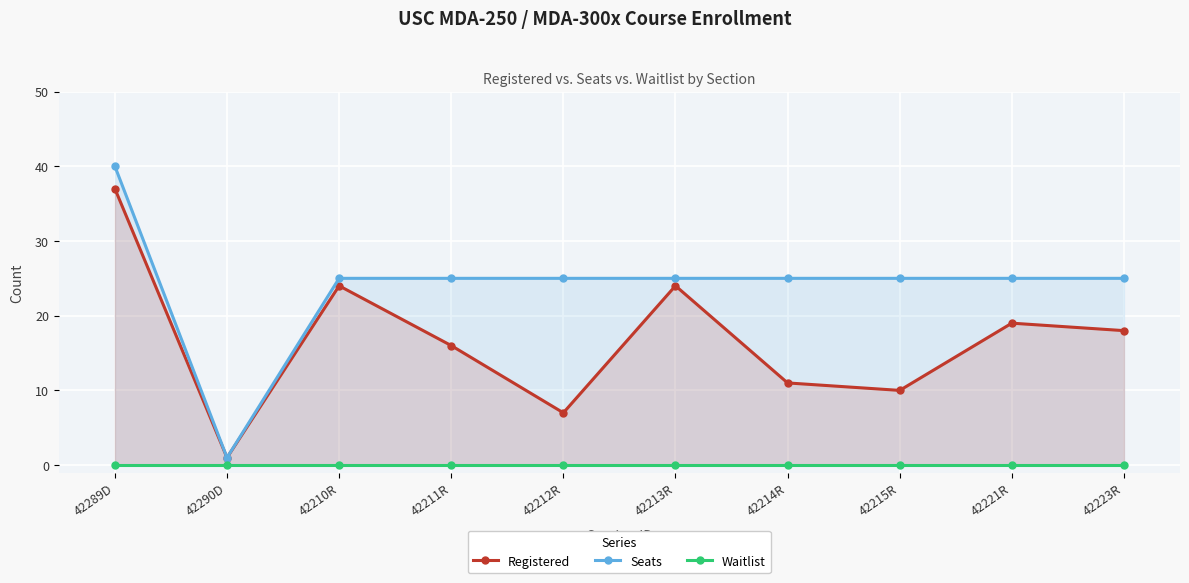

What is the difference between the highest and lowest values at 42214R?

25